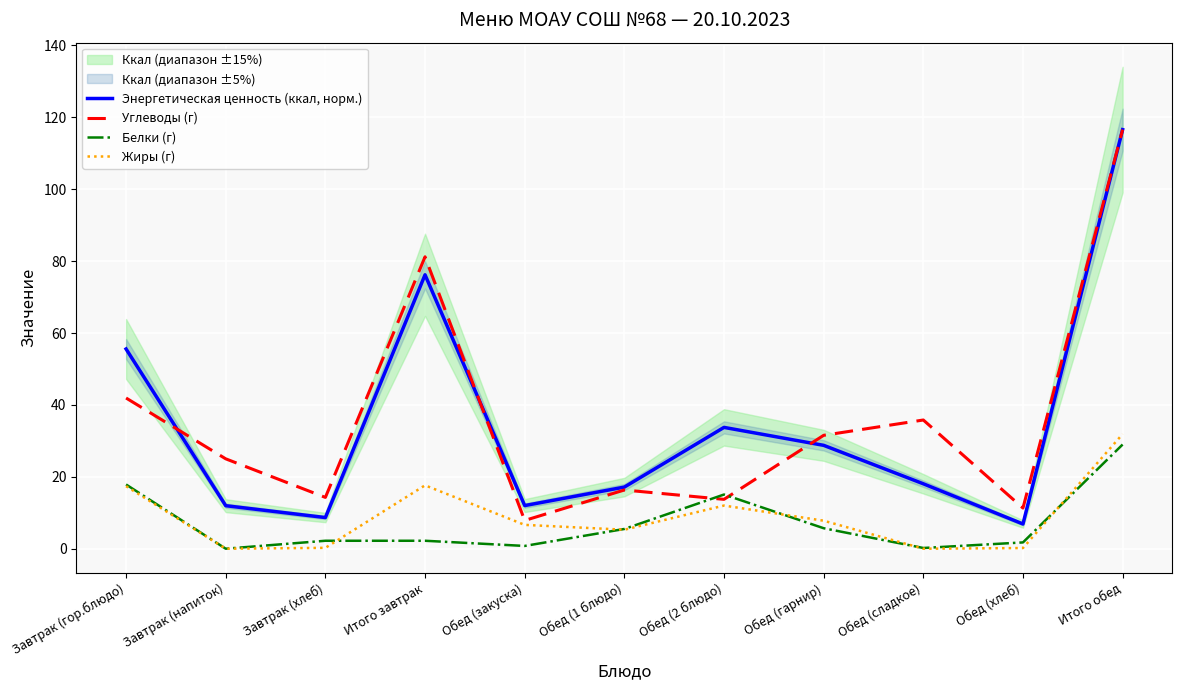

Is this an area chart (filled region under the line)?

No